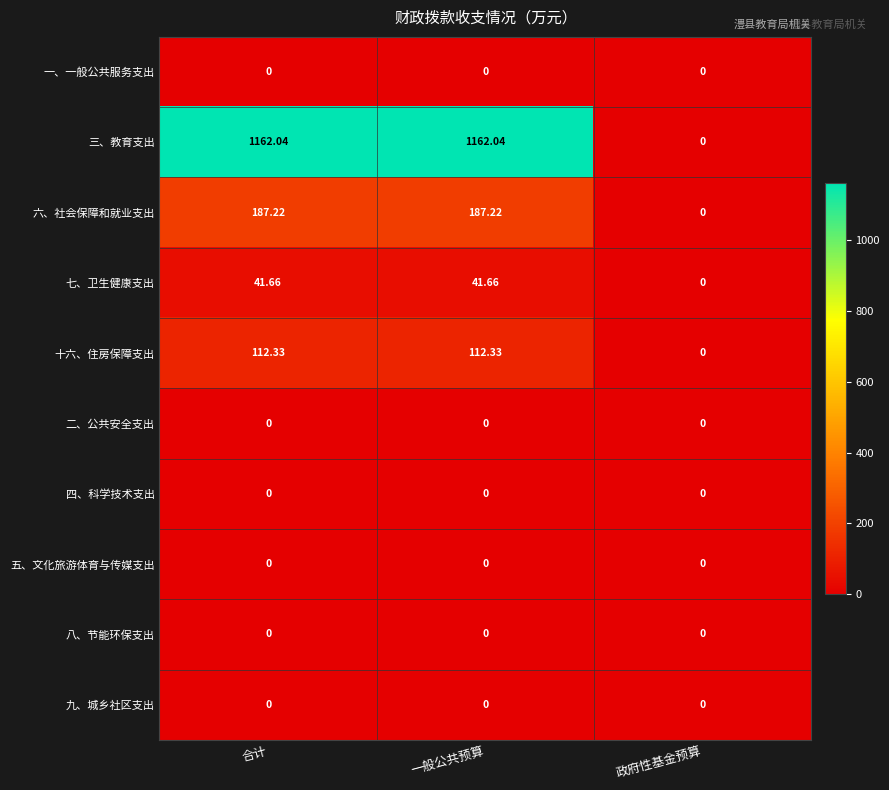

Is the value of 六、社会保障和就业支出 at 一般公共预算 greater than the value of 一、一般公共服务支出 at 一般公共预算?

Yes